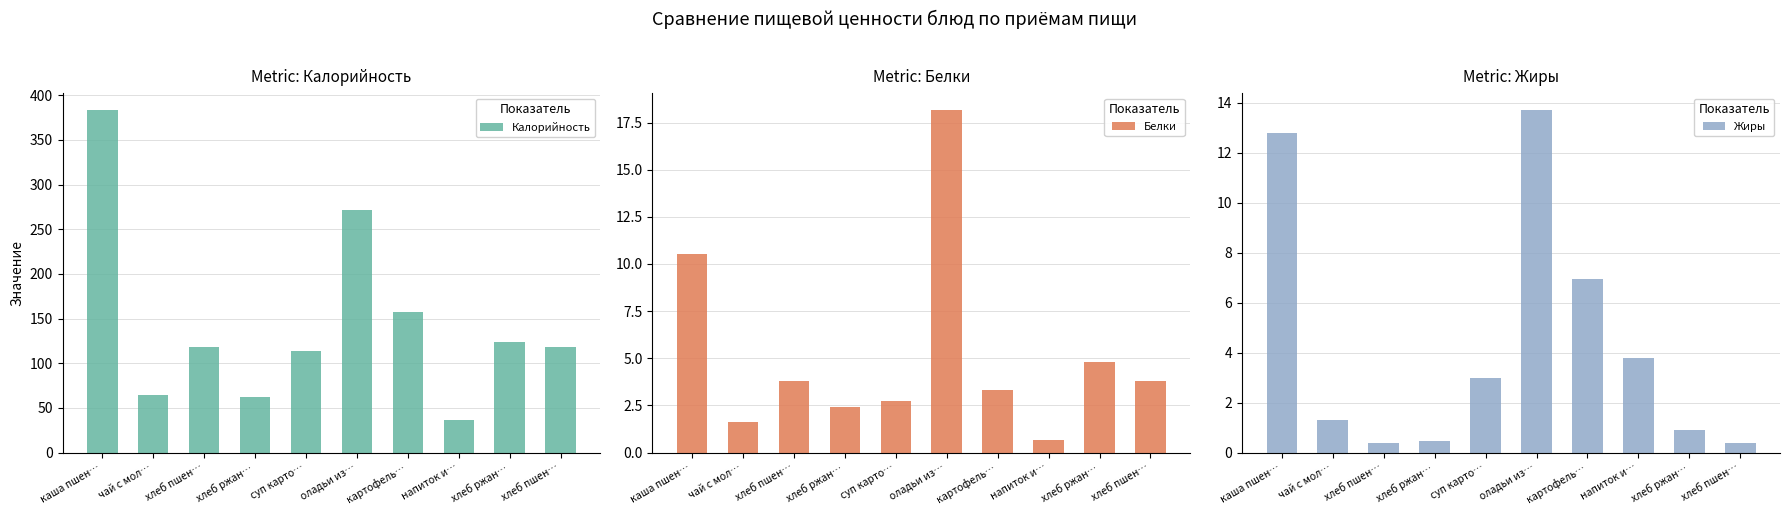

What is the value of the Калорийность bar at the 3rd from the left?

118.0